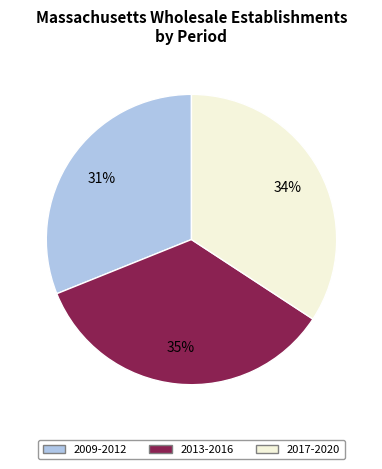

Is there a majority slice in this chart?

No